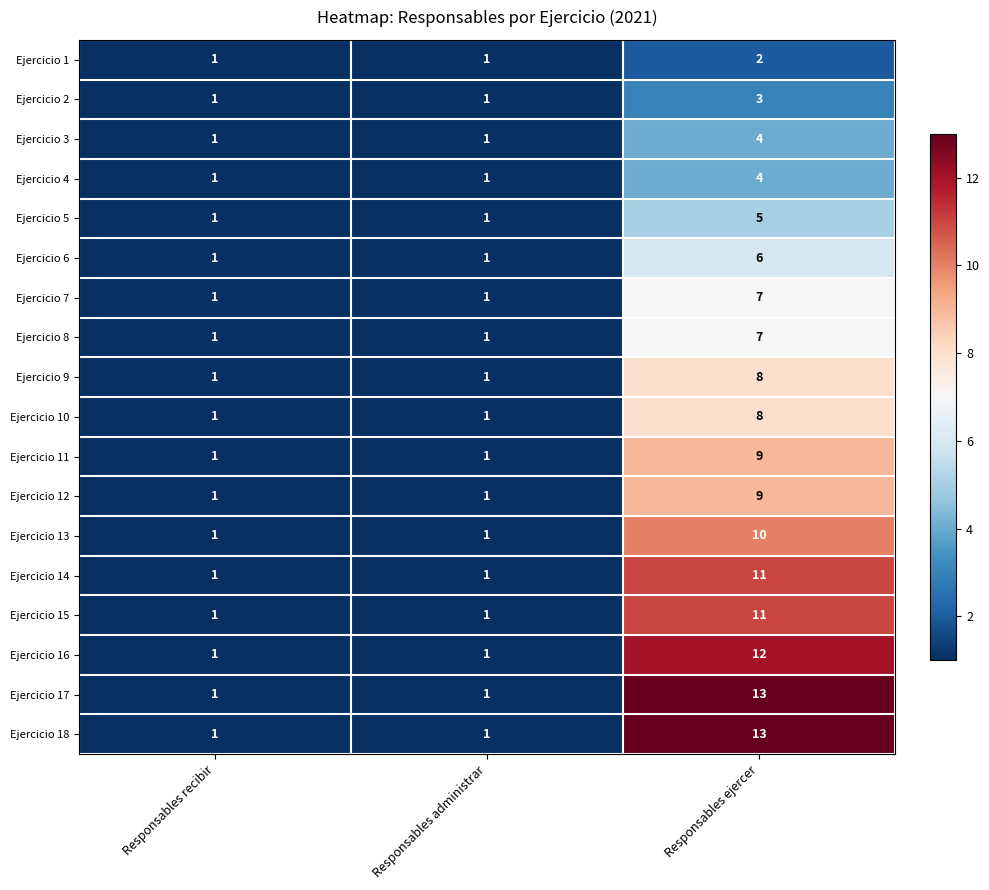

True or false: Ejercicio 14 has a value of 11 at Responsables ejercer.

True